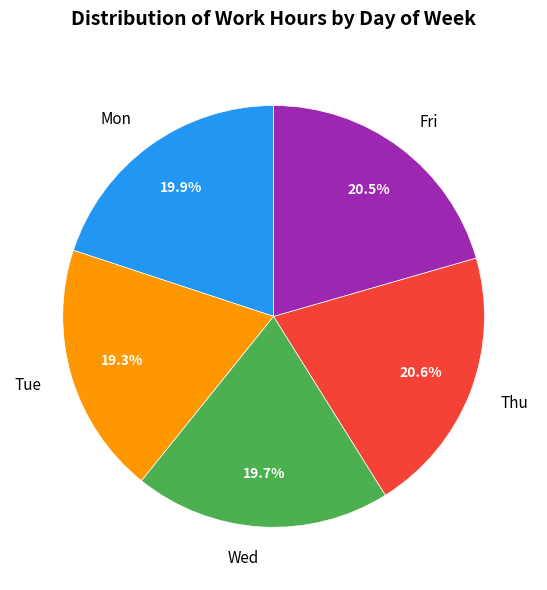

How many slices are in this pie chart?

5